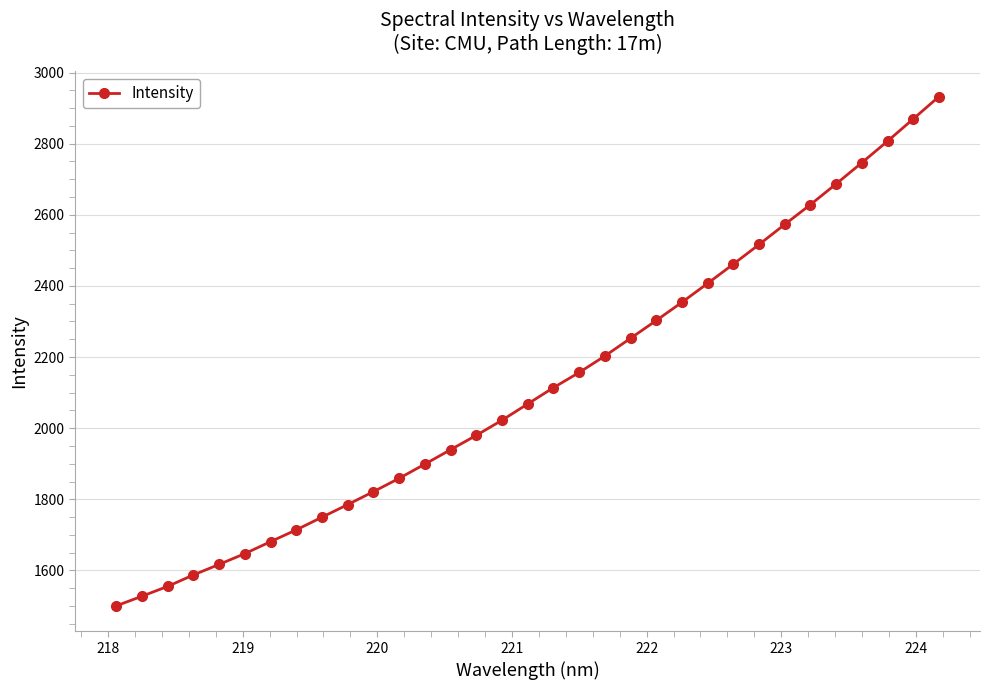

True or false: there are more than 2 points higher than both neighbors.

False